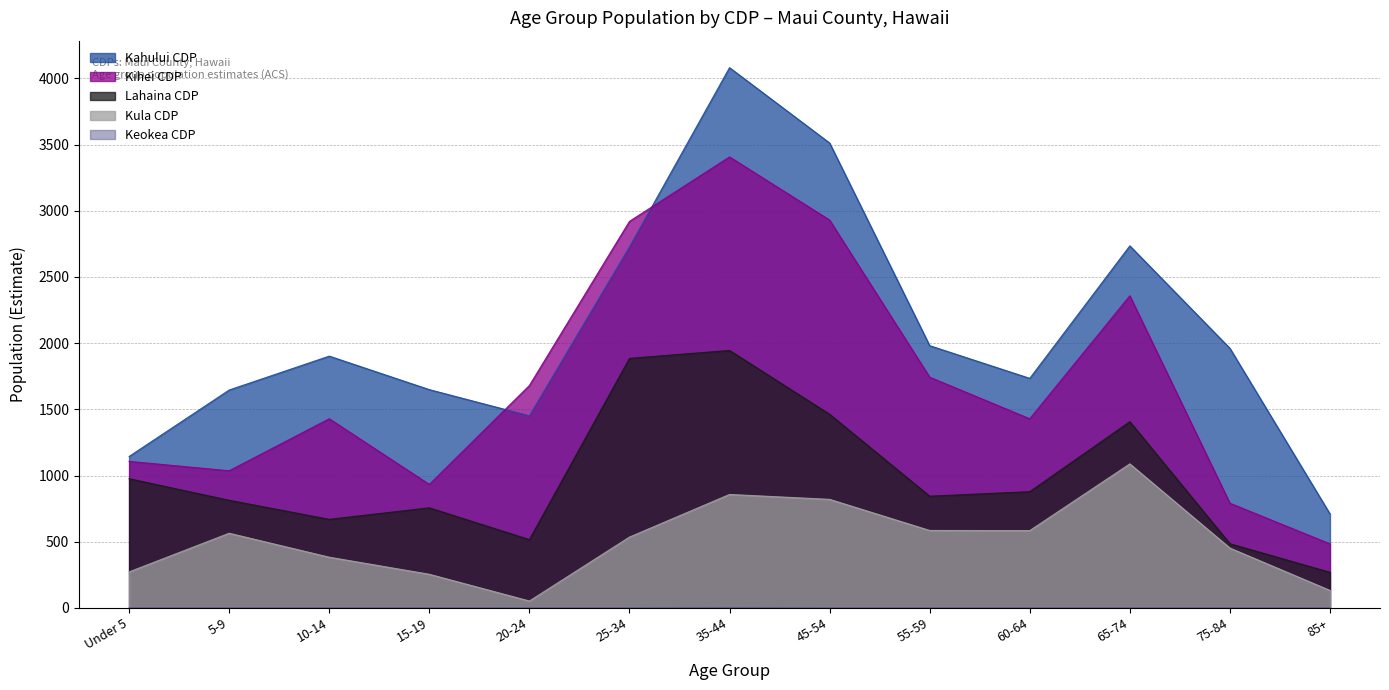

At how many categories does at least one series exceed 2163?

4